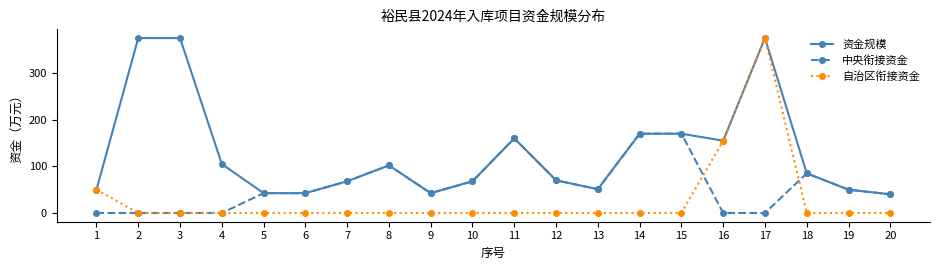

What is the difference between the second highest and minimum values in the 资金规模 series?

335.0